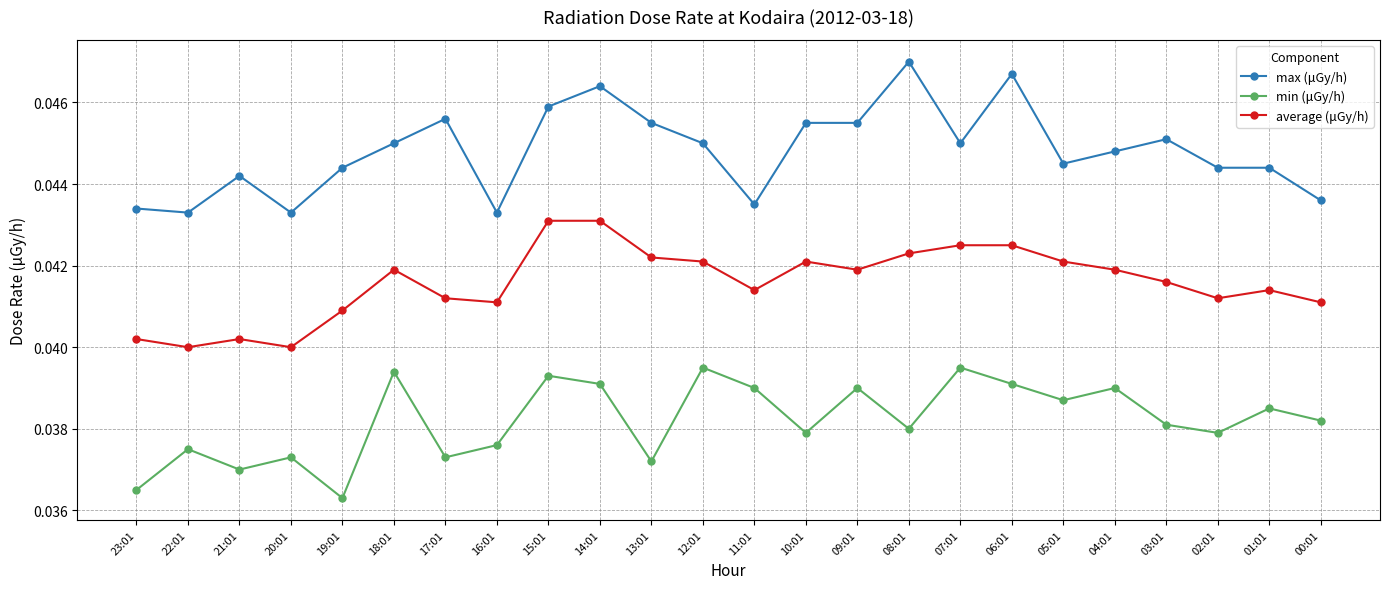

How many lines are shown in the chart?

3